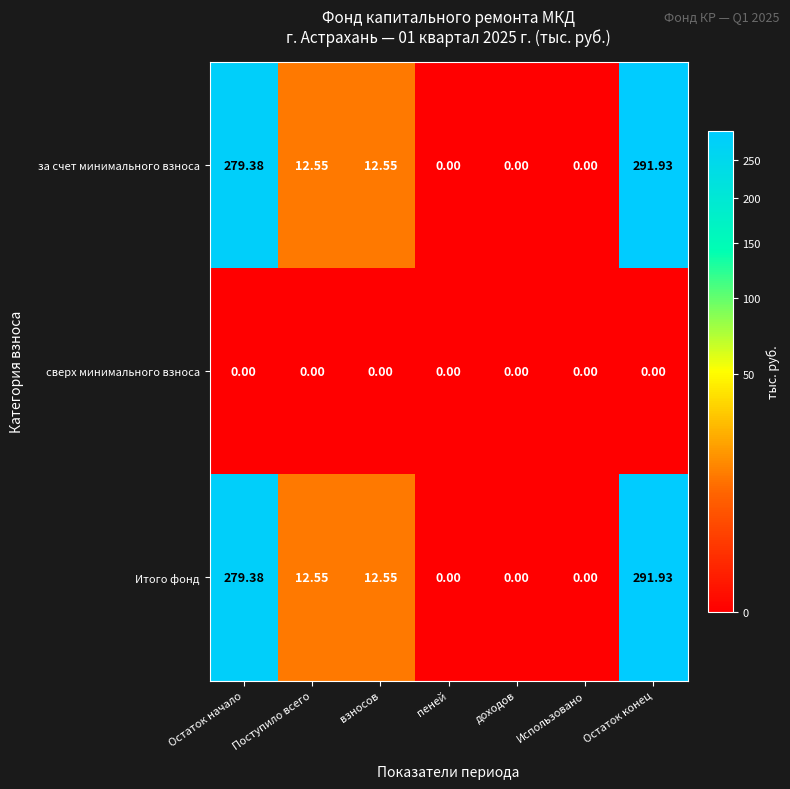

At how many categories does at least one series exceed 200?

2